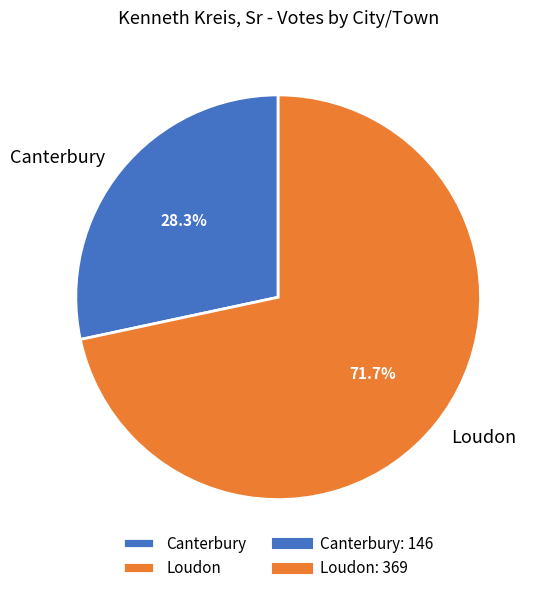

To the nearest percent, what is the difference between the Canterbury and Loudon slice percentages?

43%